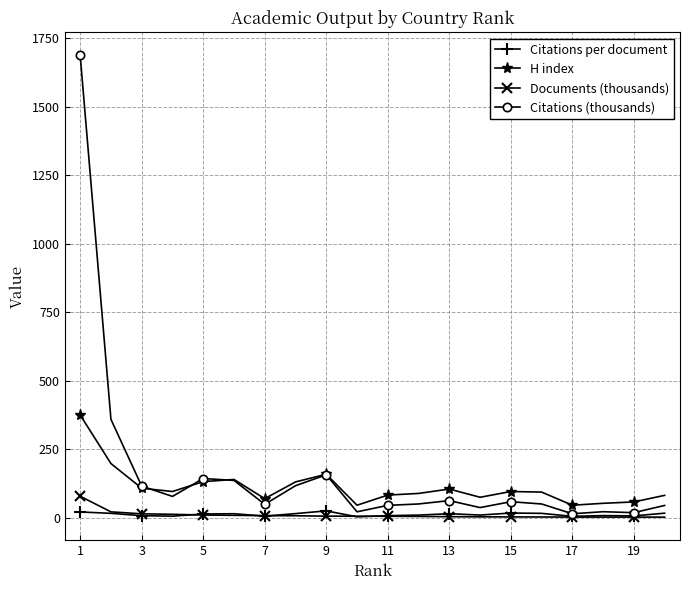

True or false: H index and Documents (thousands) cross at least once.

False